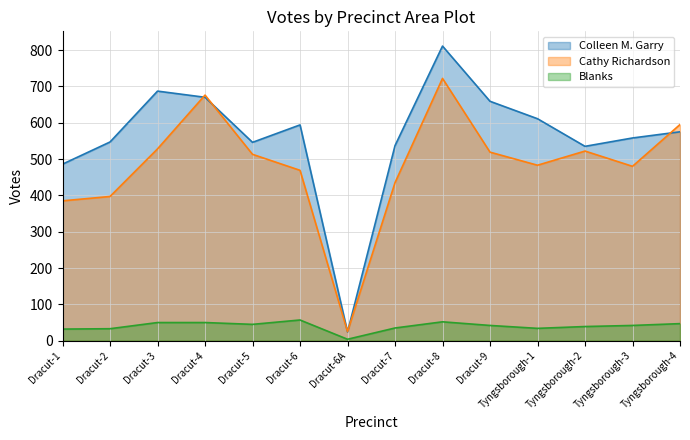

Between Dracut-3 and Tyngsborough-3, which series saw the biggest shift?

Colleen M. Garry